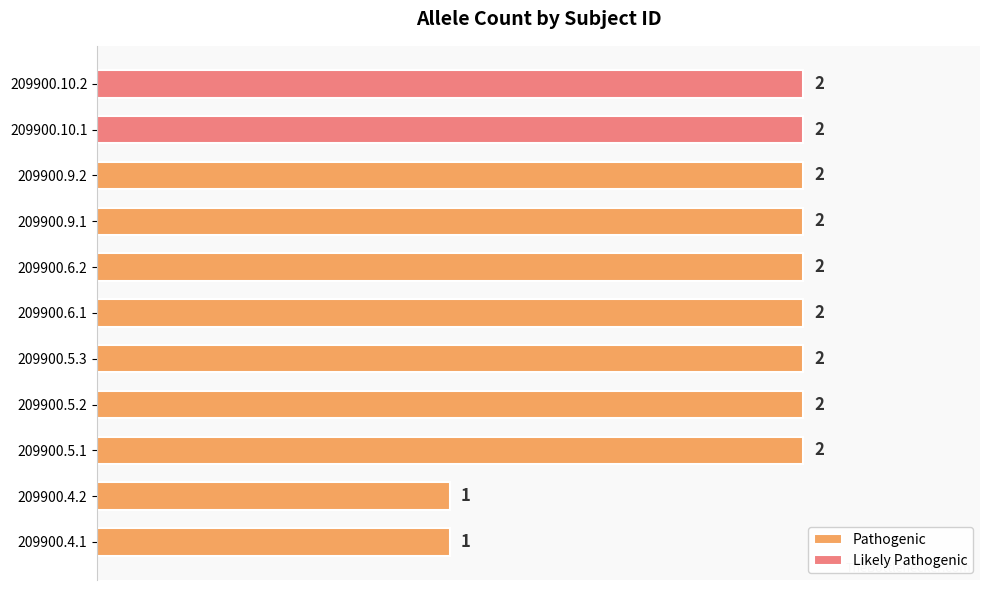

What is the smallest value displayed?

1